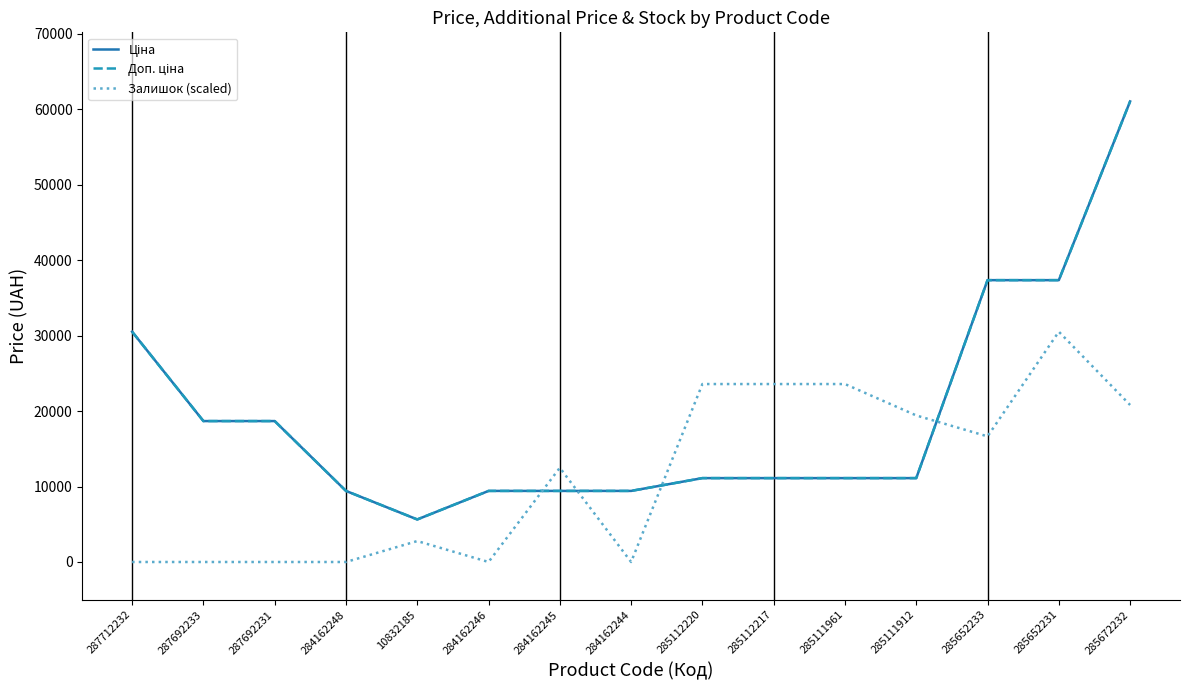

What value does the Залишок (scaled) series have at 285112217?

23577.7